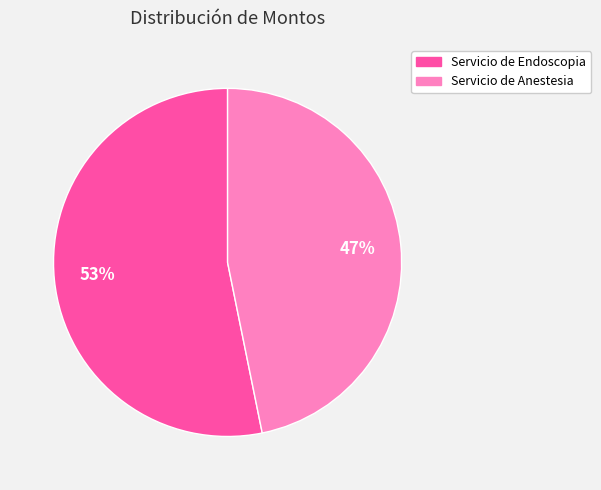

Which slice is the smallest?

Servicio de Anestesia